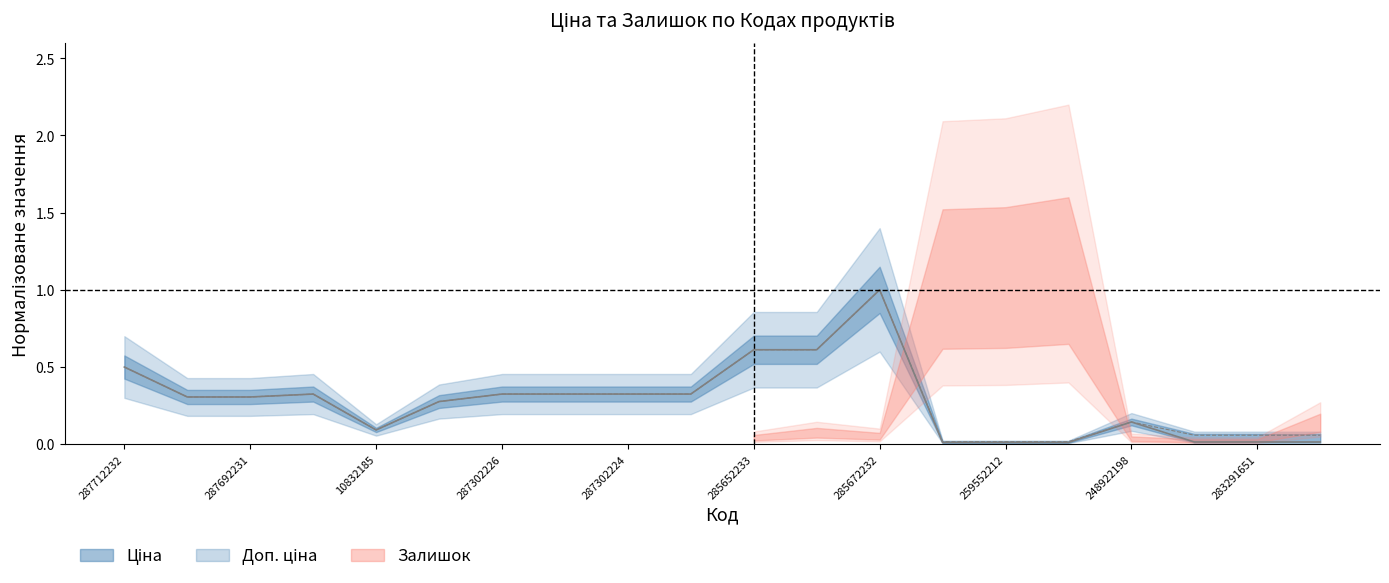

In Доп. ціна, how many points are higher than both neighbors (excluding endpoints)?

3